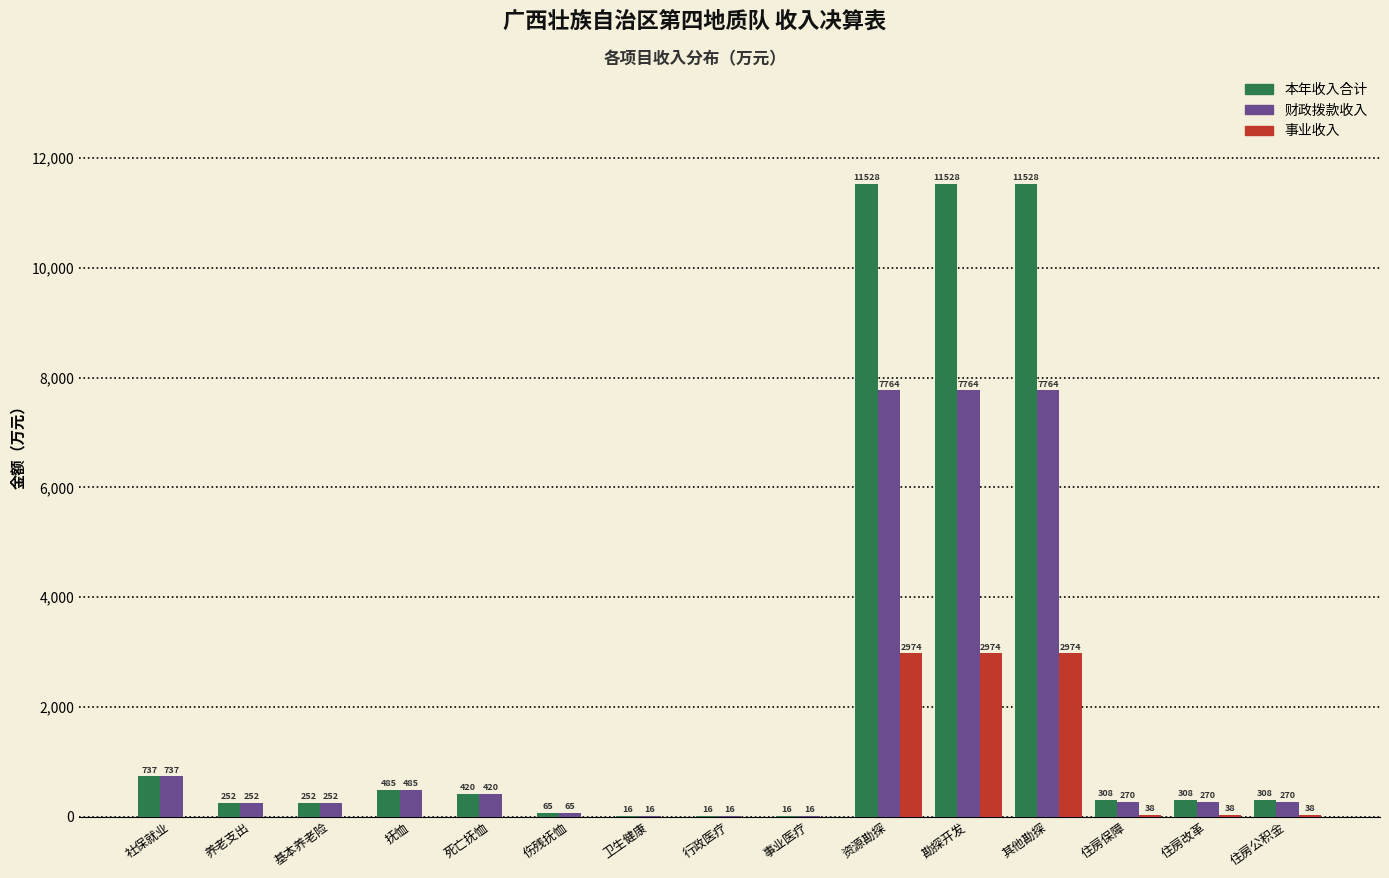

The 本年收入合计 series shows 65.4 at 伤残抚恤. True or false?

True